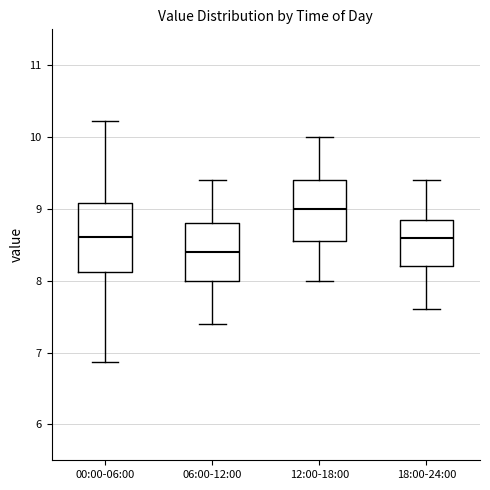

Which box is the tallest, from its lower edge to its upper edge?

00:00-06:00